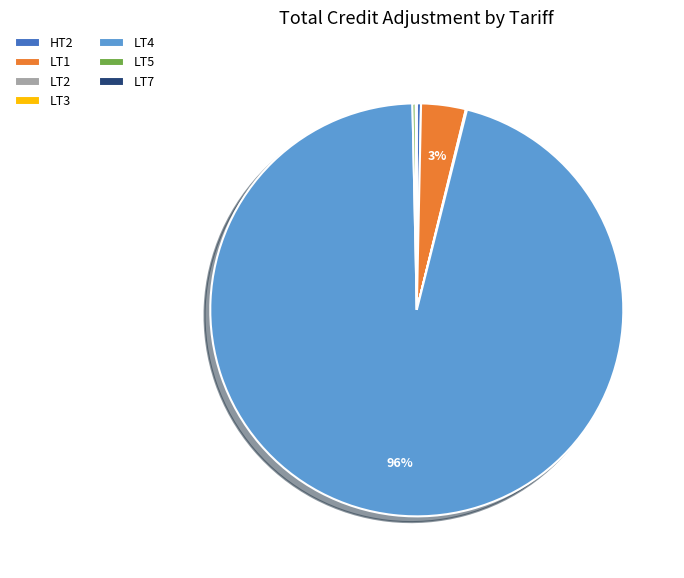

True or false: LT4 accounts for 96% of the total.

True